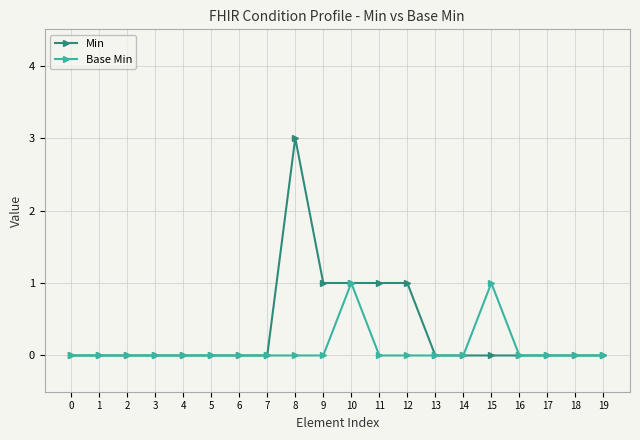

List the series in order of their peak value, highest first.

Min, Base Min